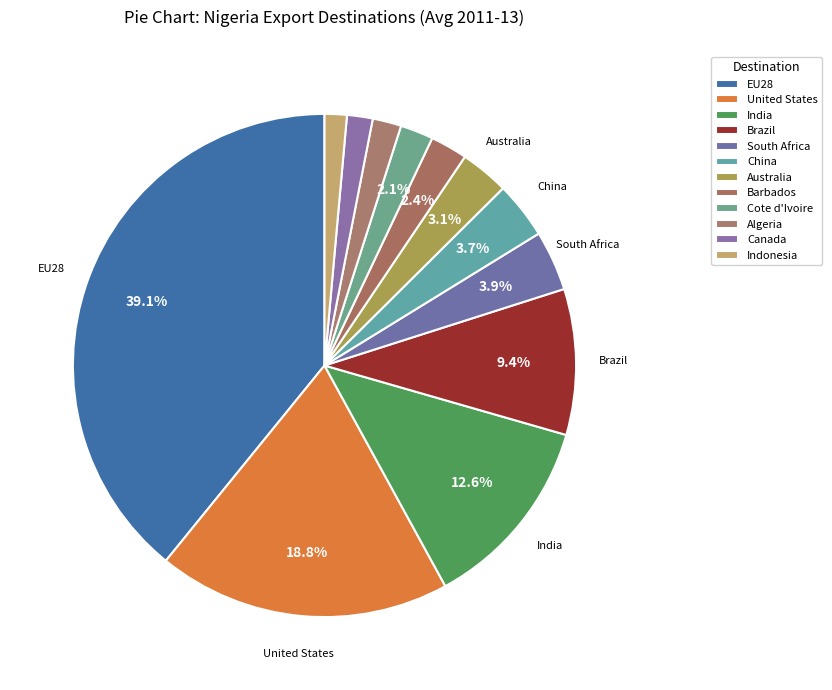

Which category has the smallest portion of the pie?

Indonesia